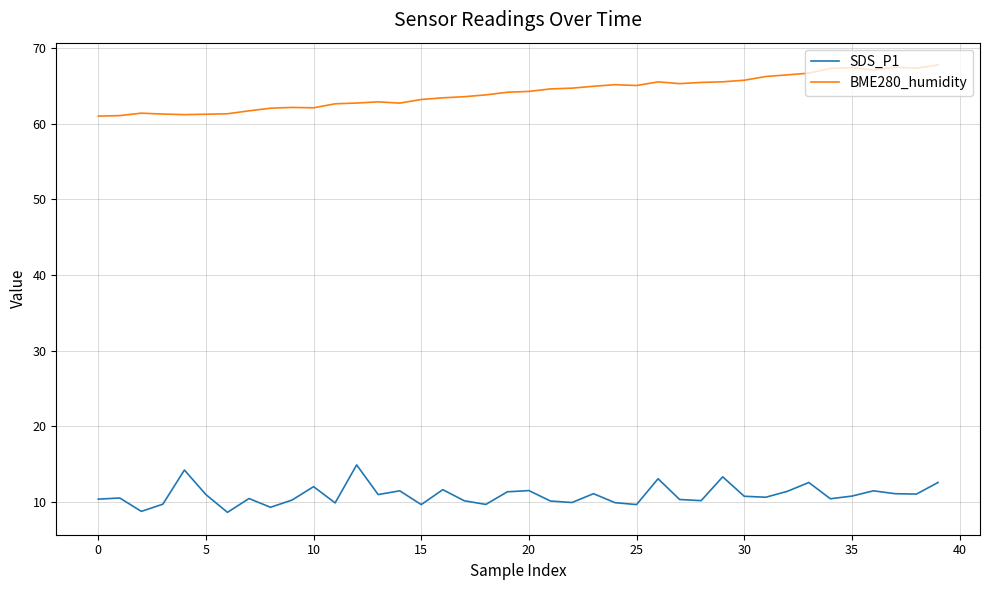

What is the highest value of the BME280_humidity series?

67.8